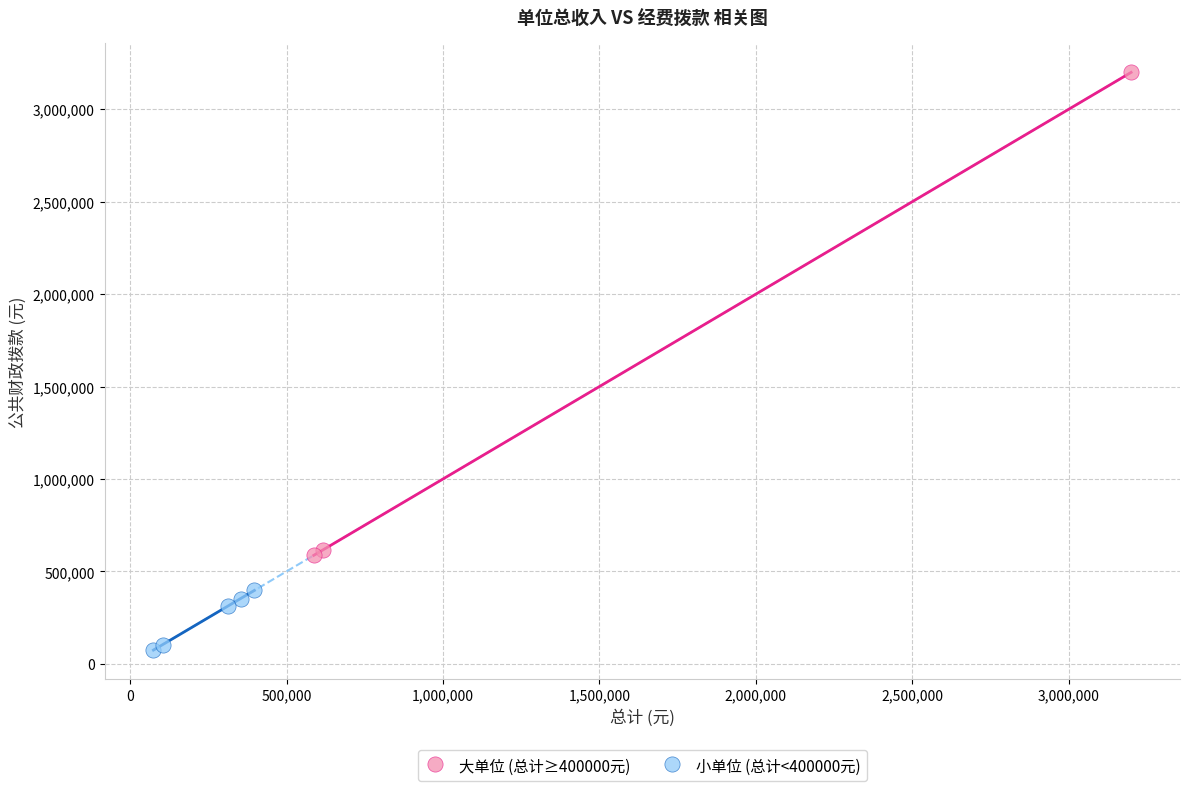

Which series reaches the maximum Y coordinate?

大单位 (总计≥400000元)